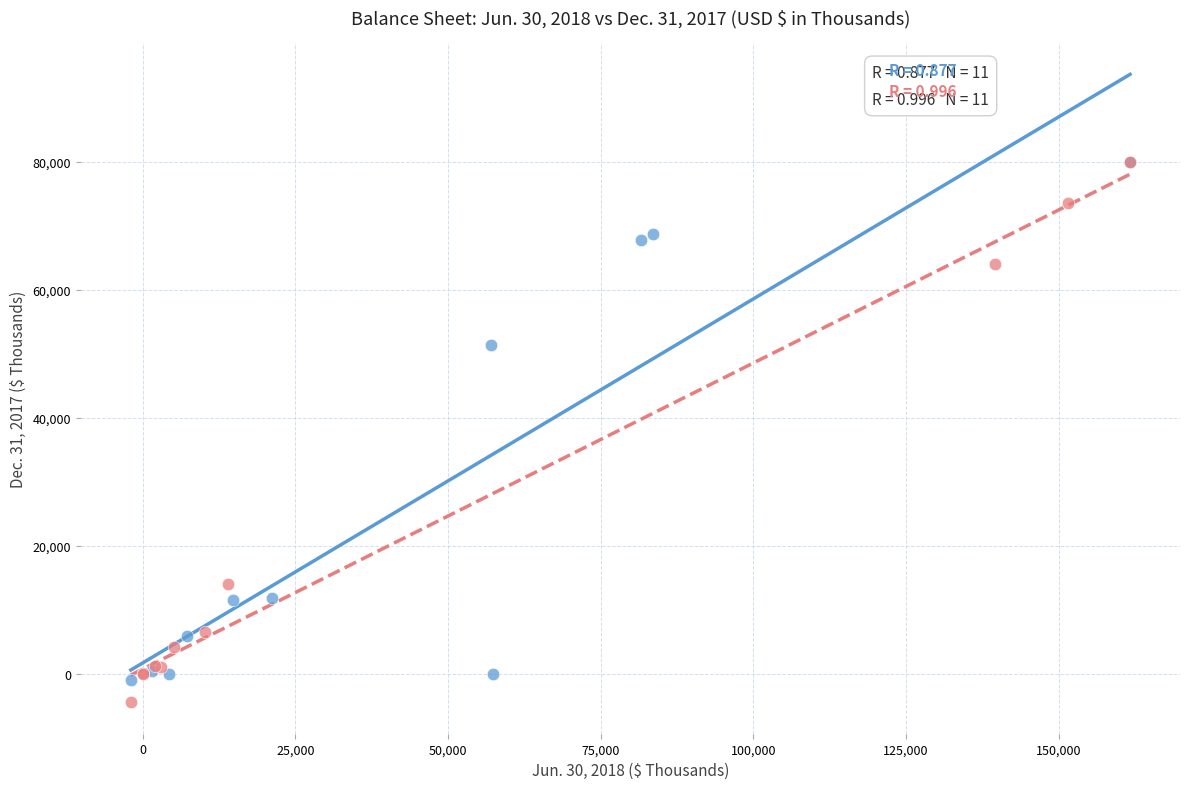

What are all the series names shown in the legend?

Jun. 30, 2018 (Assets), Dec. 31, 2017 (Liabilities & Equity)